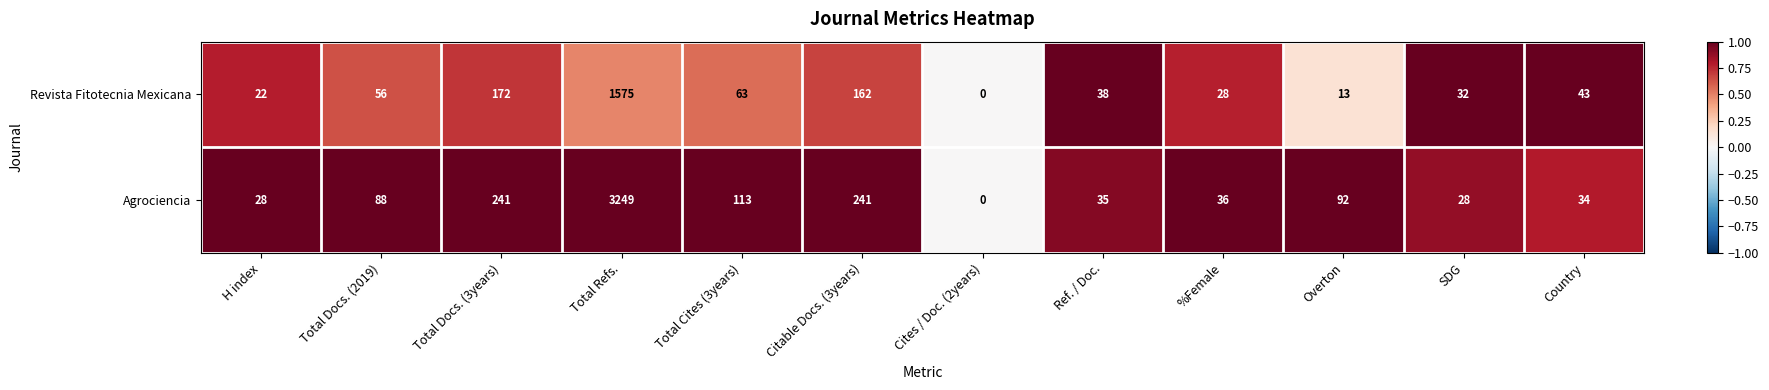

What is the sum of all Agrociencia values?

4185